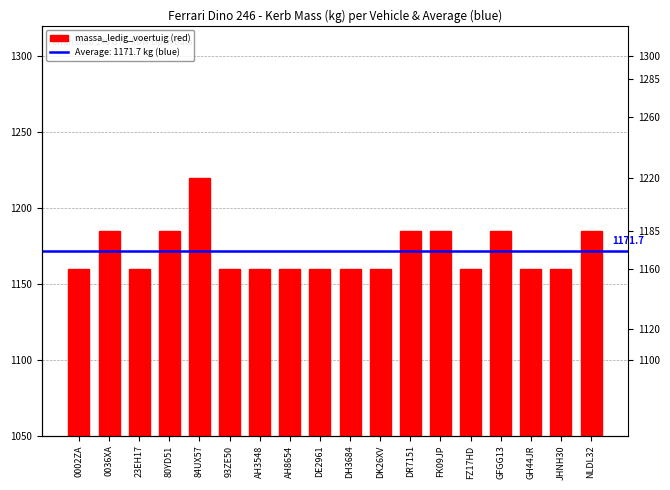

Is it true that the value at 80YD51 is 1703?

False